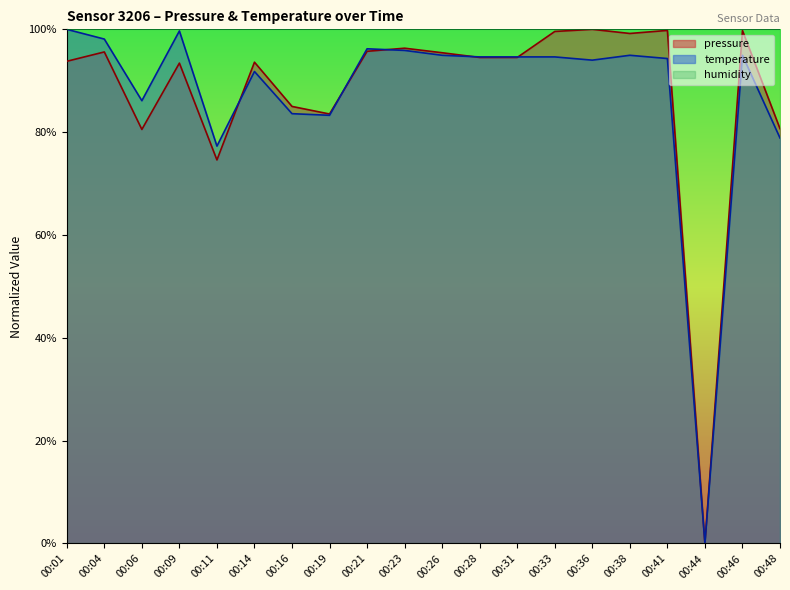

What value does the pressure series have at 00:04?

95.6